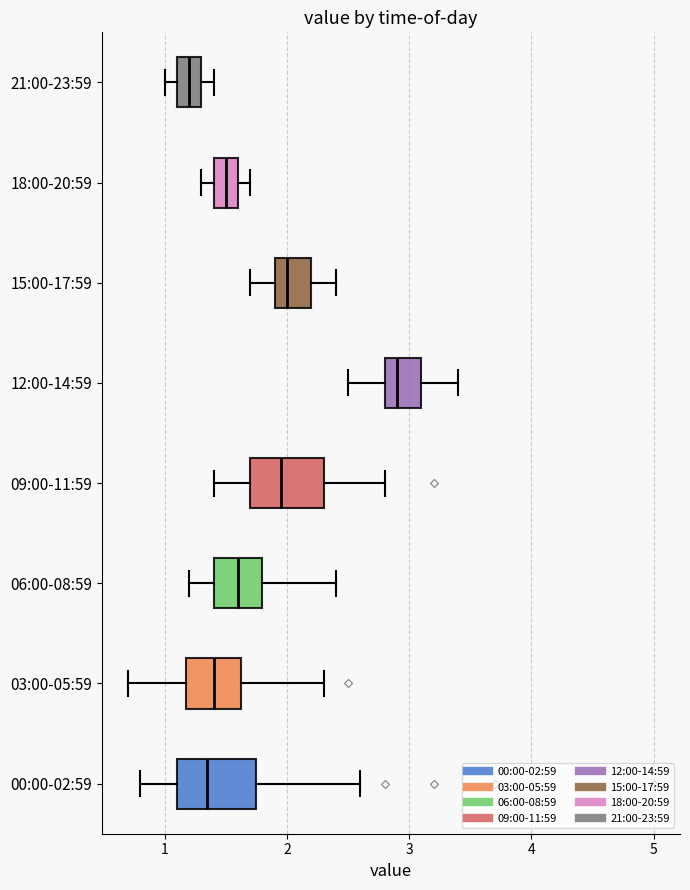

Where is the left edge of the box for 18:00-20:59 on the x-axis? The values are not printed on the chart, so give them approximately, as read against the axis.

1.4